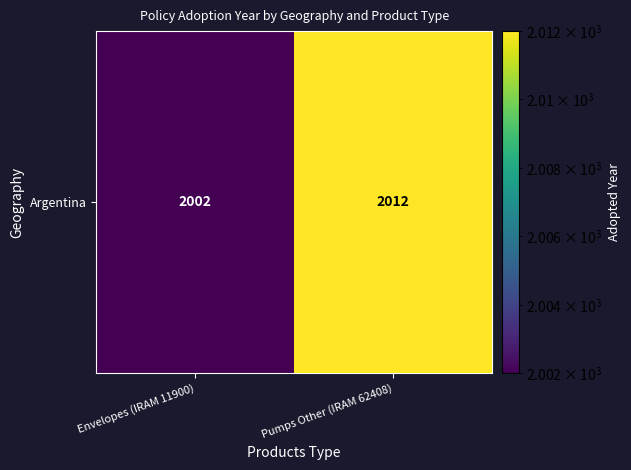

What is the average value?

2007